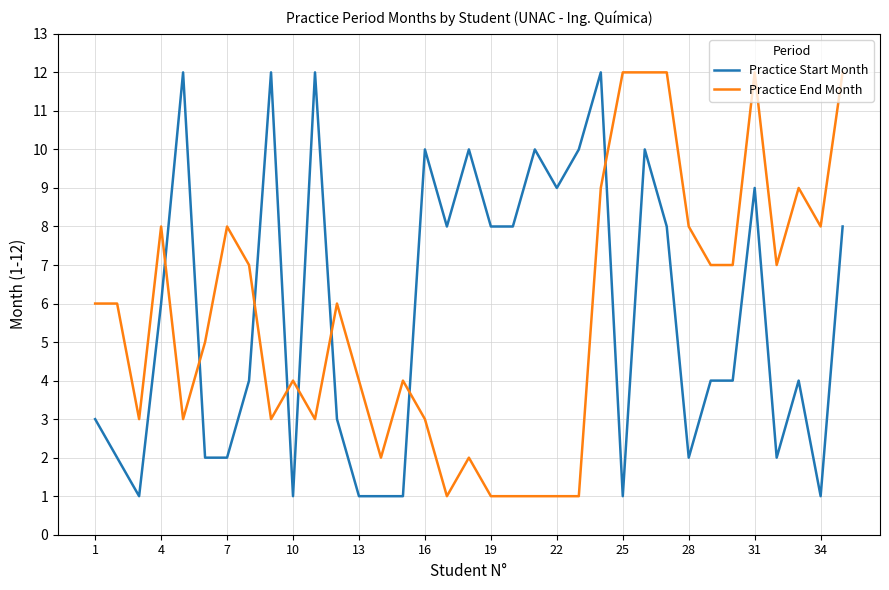

After their last crossing, which series has the higher values: Practice End Month or Practice Start Month?

Practice End Month